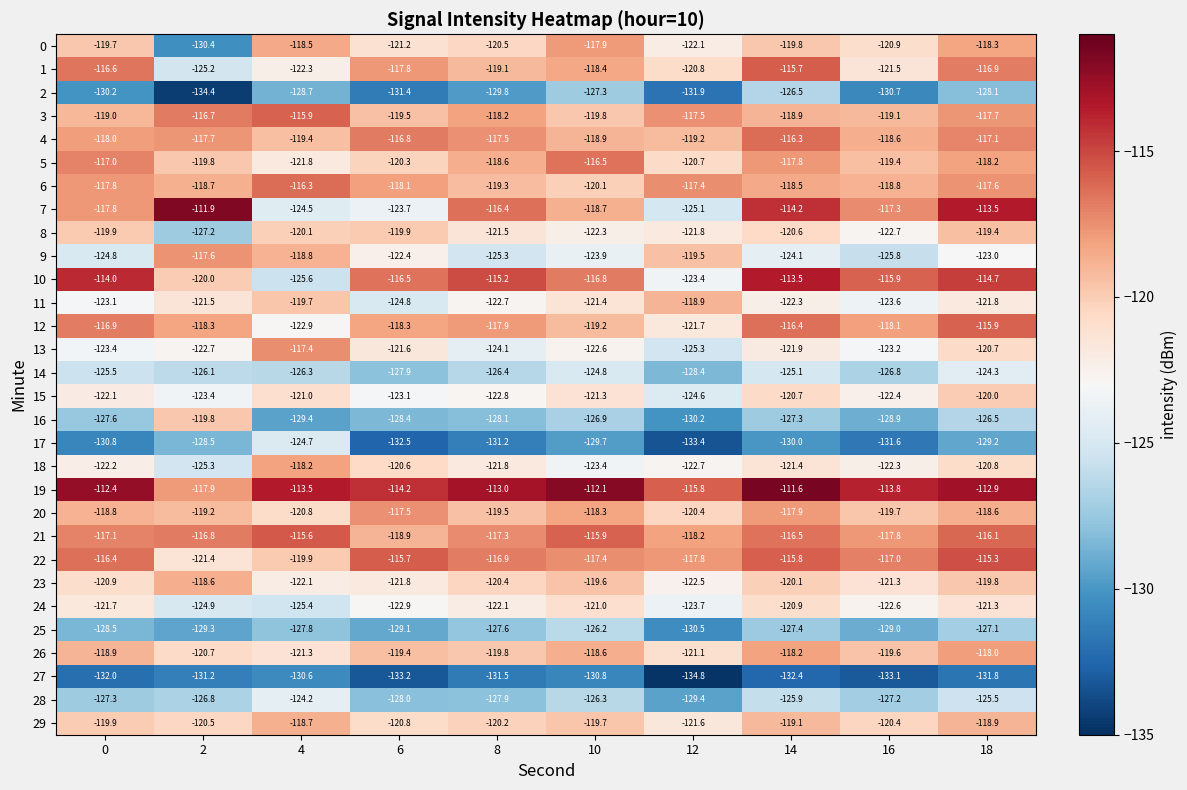

What is the sum of the 0 values at 14 and 16?

-240.7